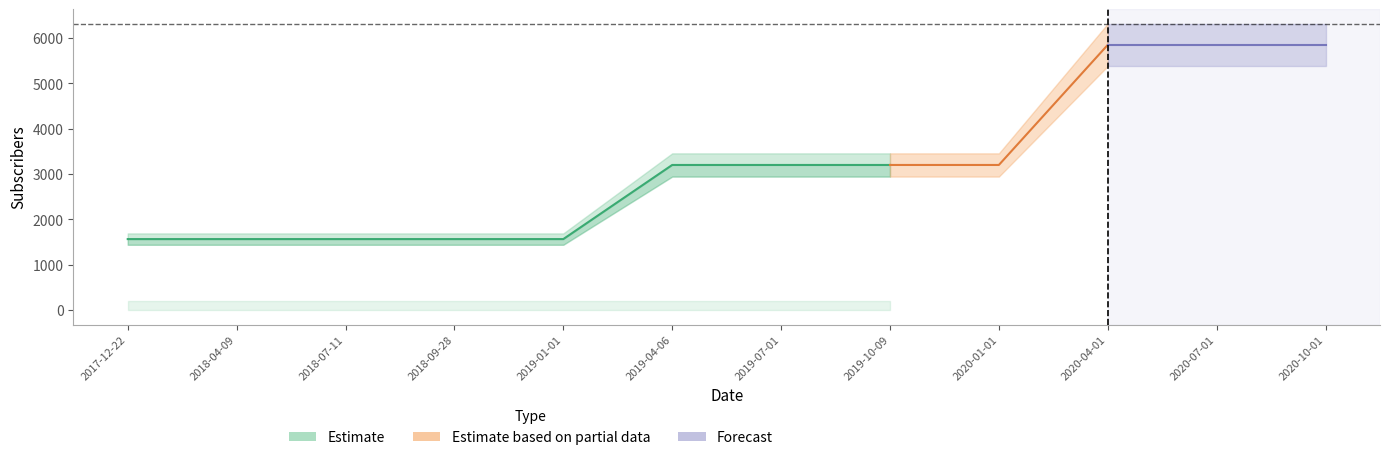

Is this an area chart (filled region under the line)?

No